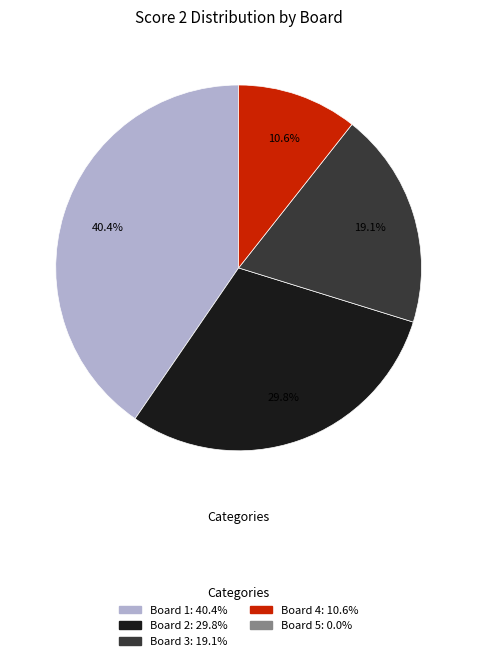

Does any single category account for the majority?

No